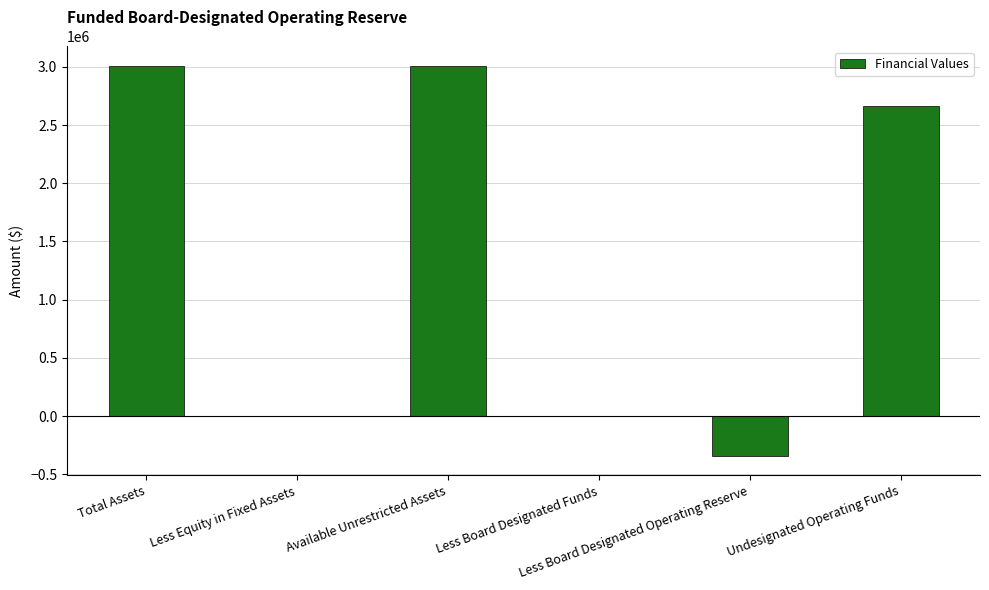

What is the greatest value displayed?

3007036.5